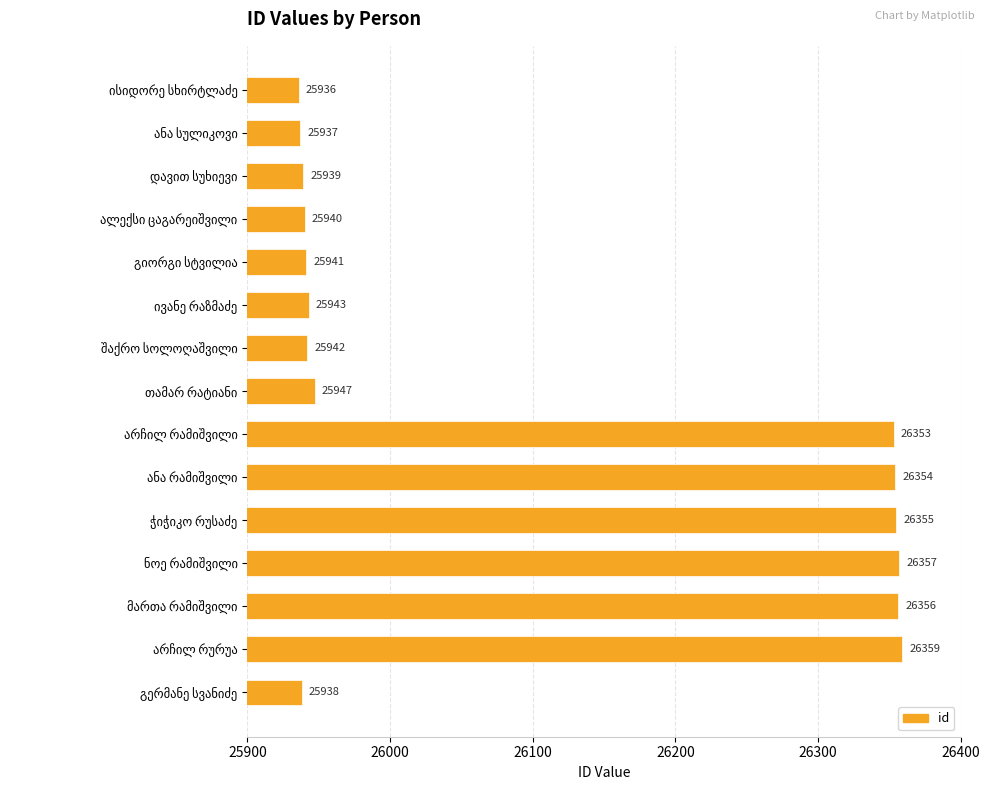

What is the difference between the maximum and minimum values?

423